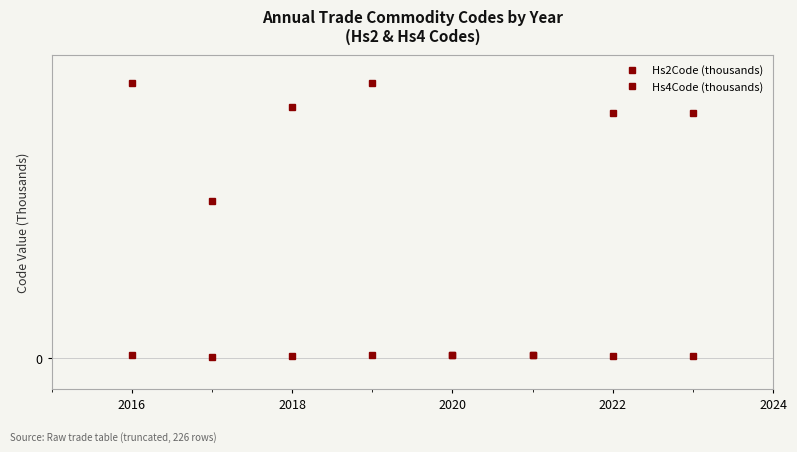

Does the chart have visible grid lines?

Yes